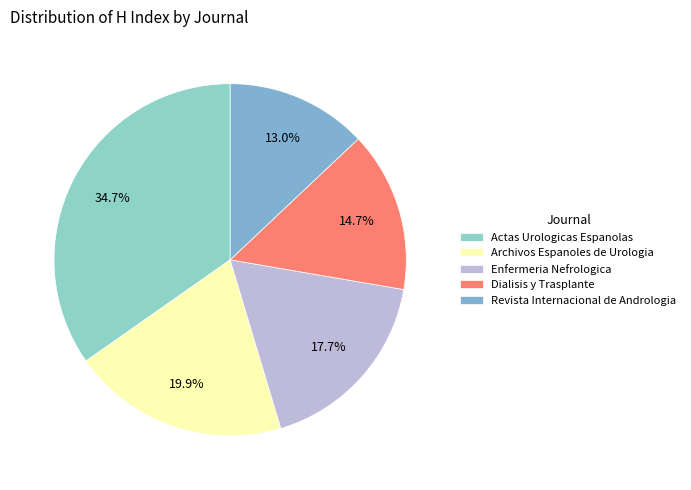

To the nearest percent, what portion does Archivos Espanoles de Urologia represent?

20%